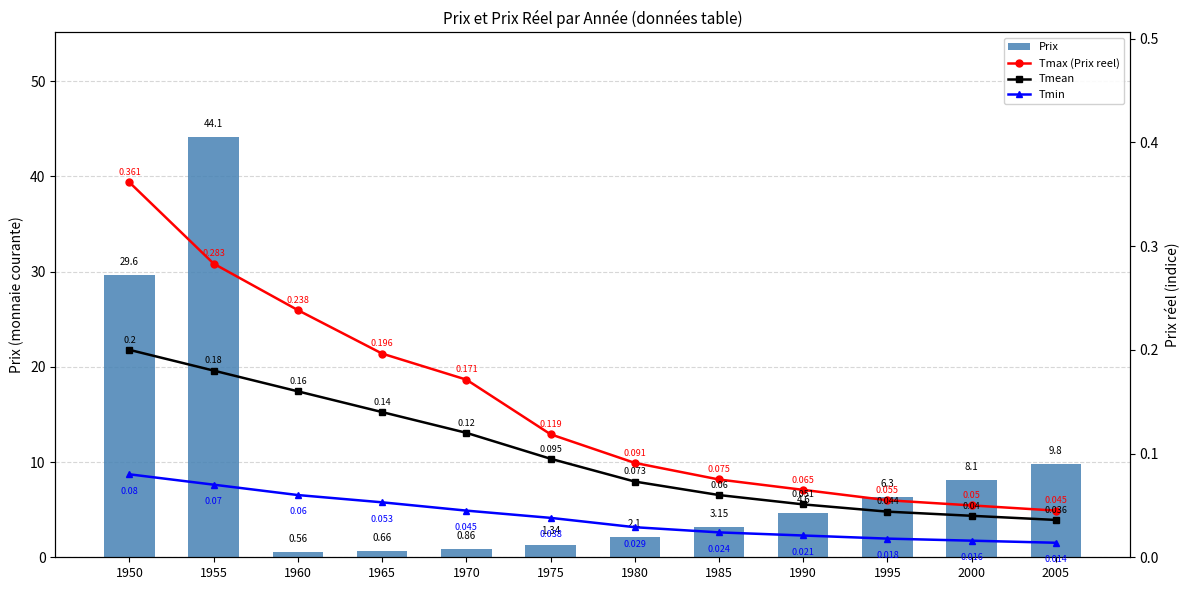

Where is Tmin nearest to the value 0?

2005